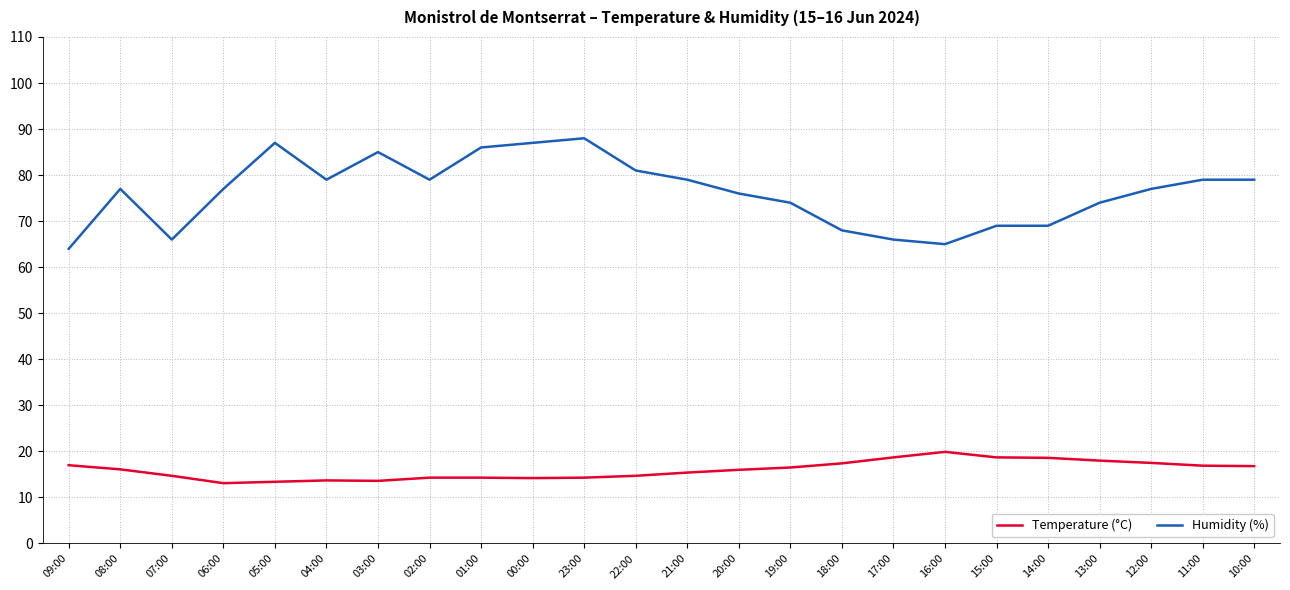

Which series changed the most between 01:00 and 14:00?

Humidity (%)